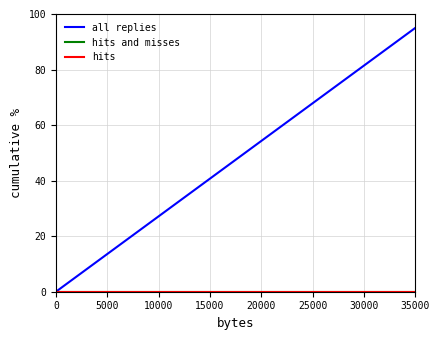

Does the chart have visible grid lines?

Yes